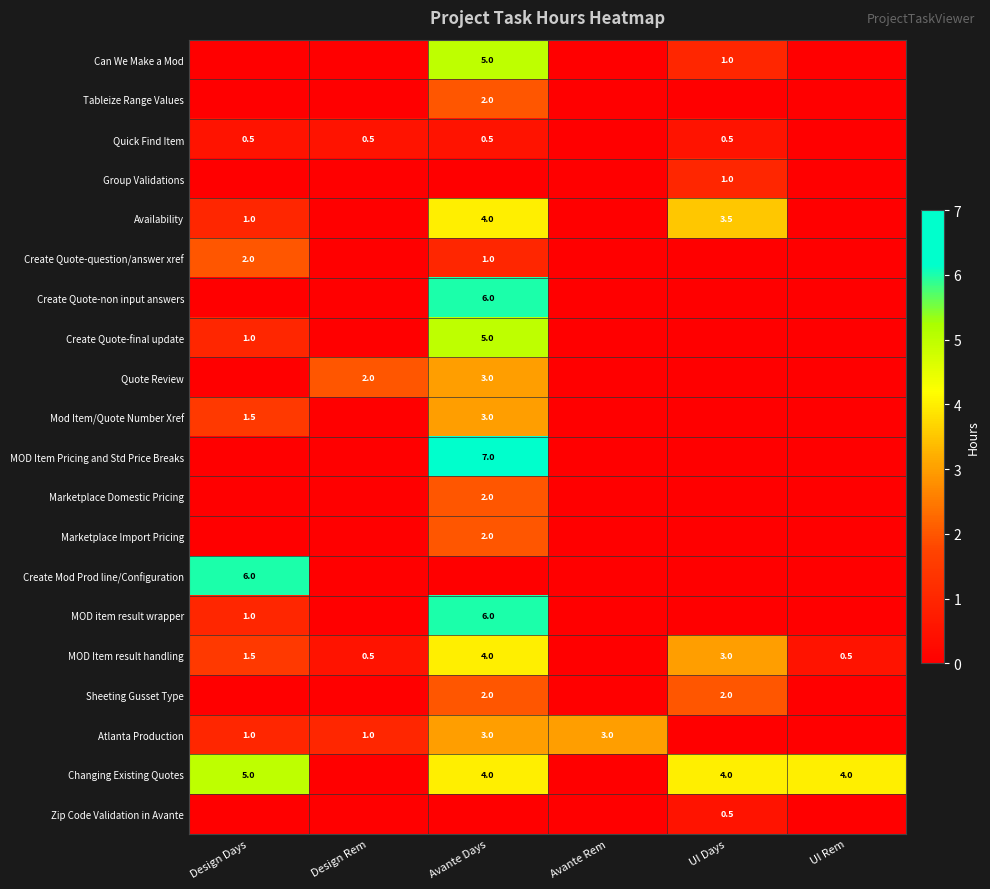

True or false: Can We Make a Mod has a value of 0.4 at UI Days.

False